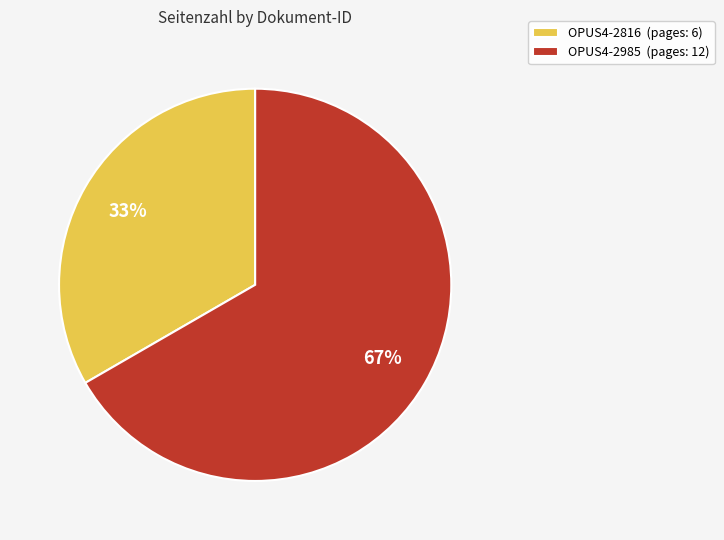

Between OPUS4-2985 and OPUS4-2816, which is larger?

OPUS4-2985